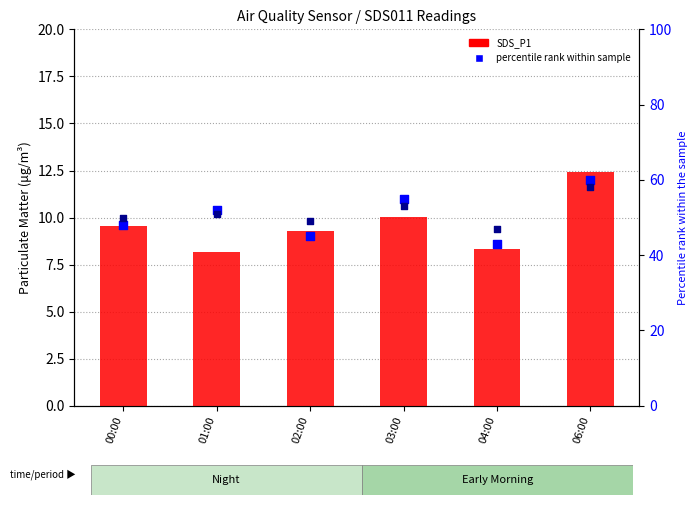

At how many categories does at least one series exceed 43?

6